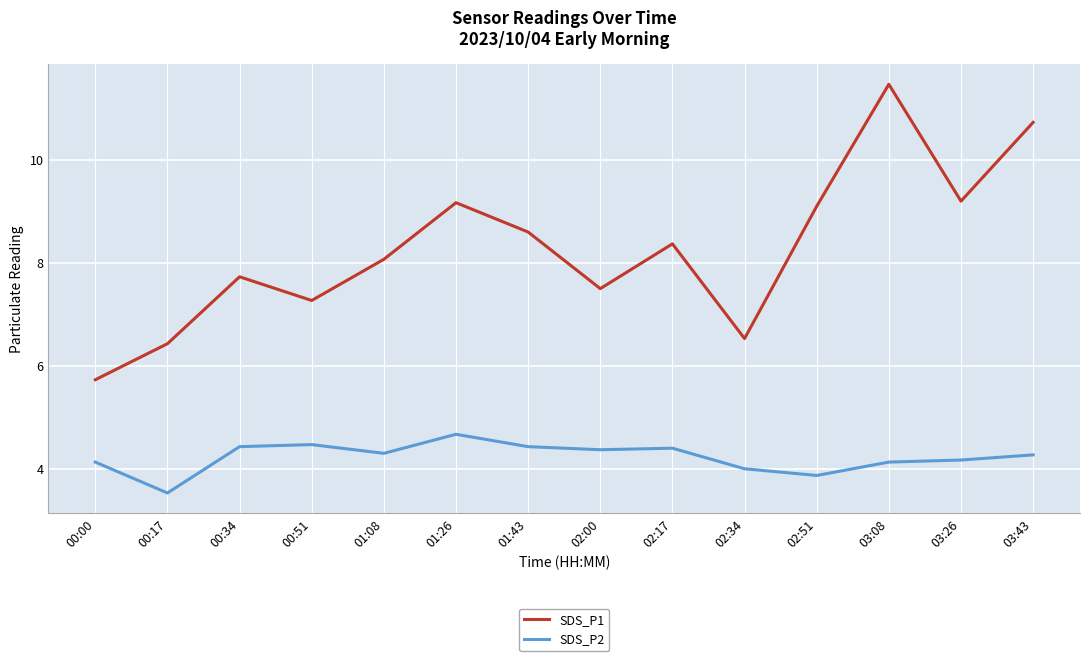

The value of SDS_P1 at 02:34 is 9.5. True or false?

False